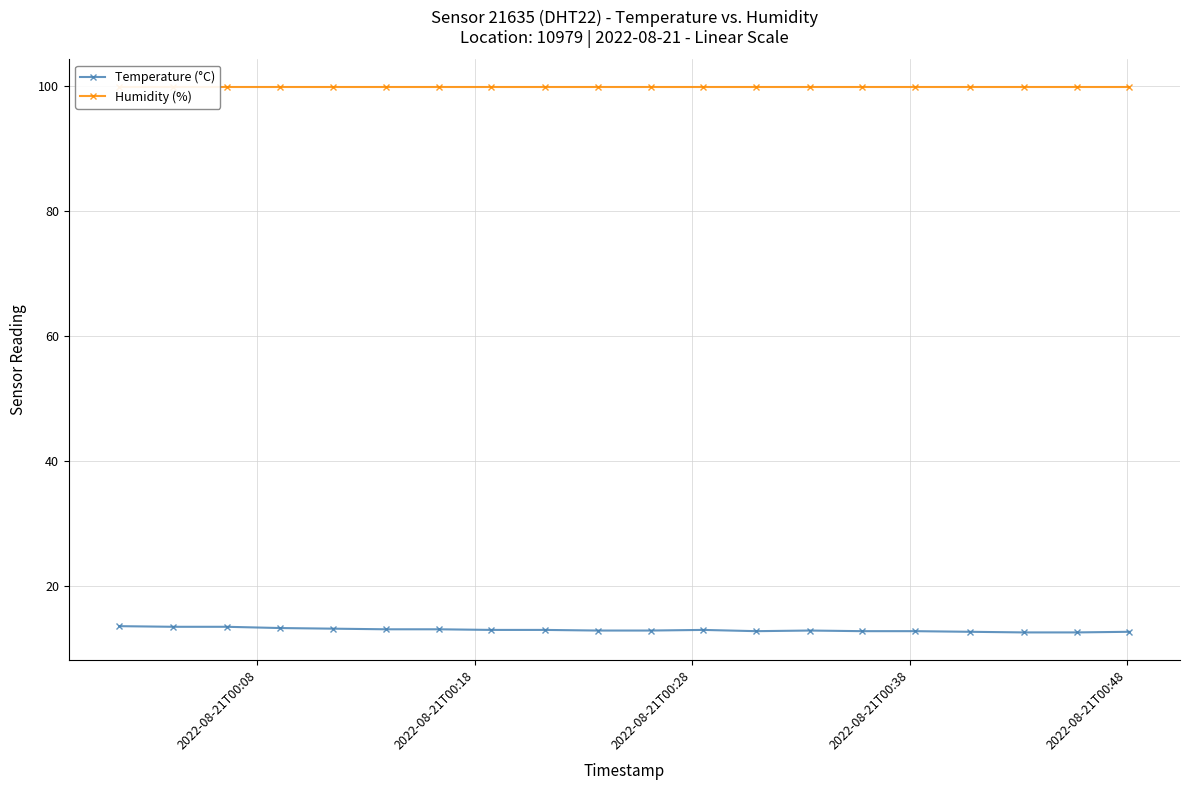

Which series has the widest spread of values?

Temperature (°C)